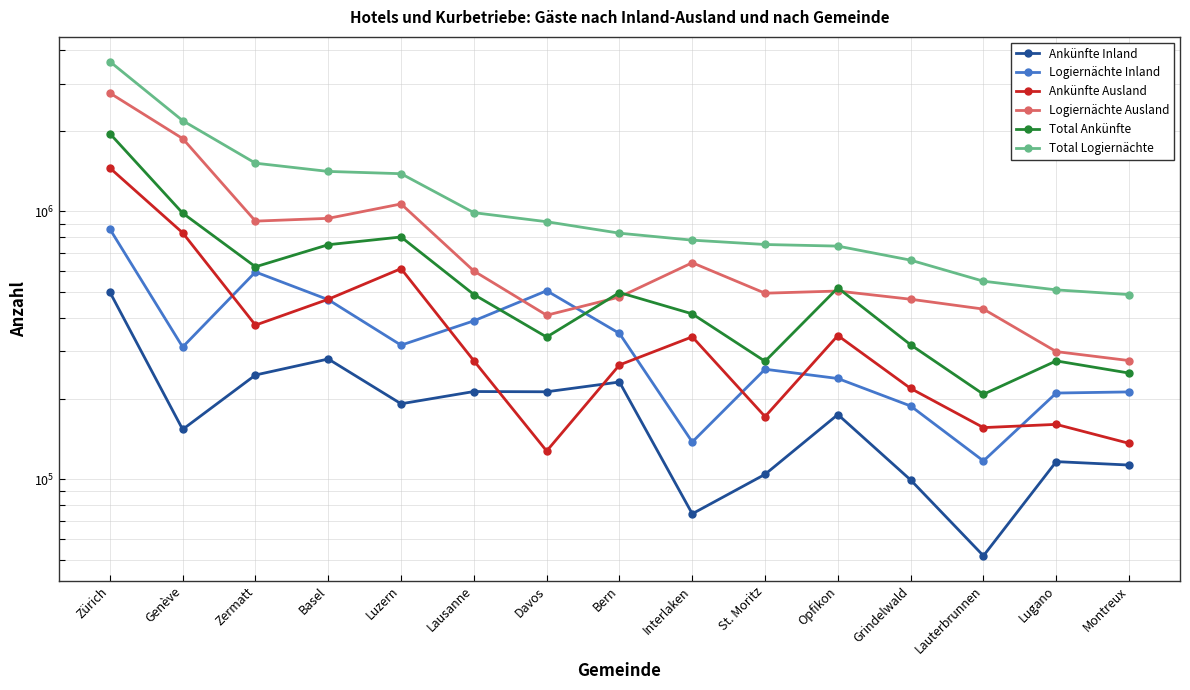

The value of Ankünfte Inland at Zürich is 499618. True or false?

True